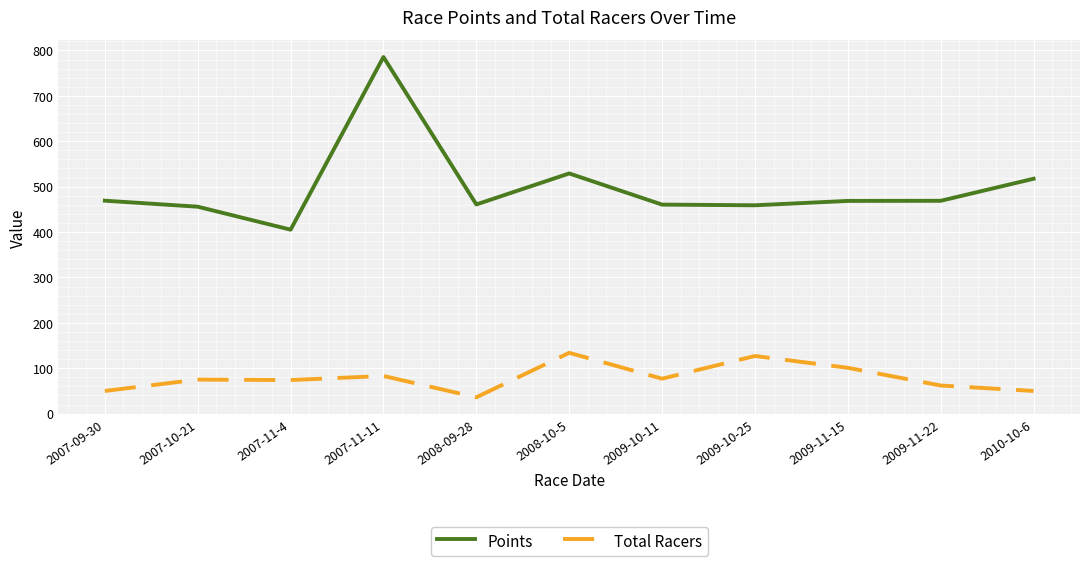

What is the total value across all series at 2009-10-11?

537.5